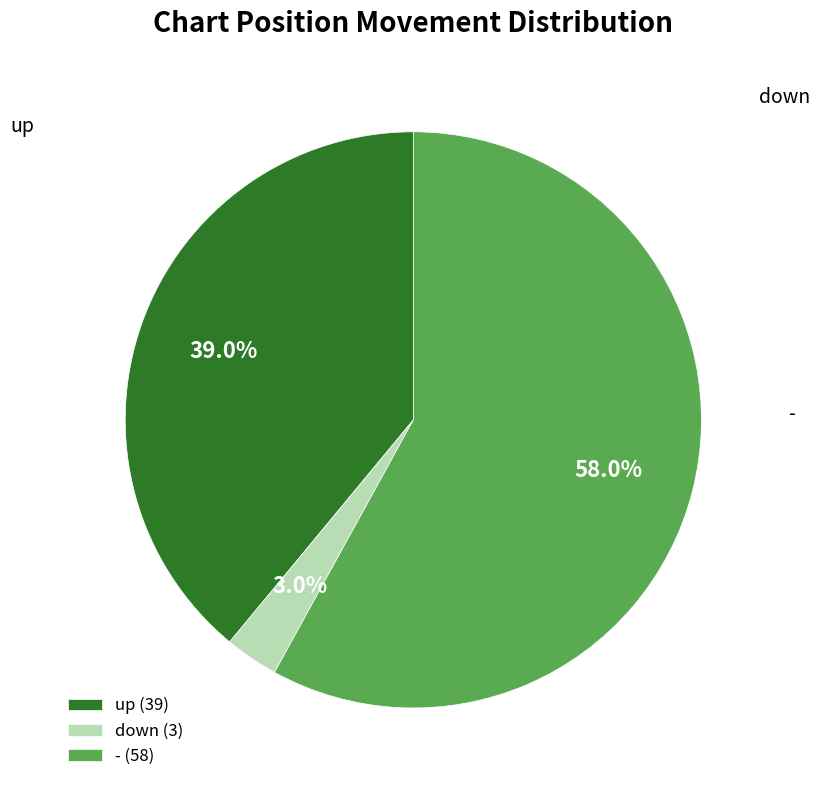

Between down and -, which is larger?

-